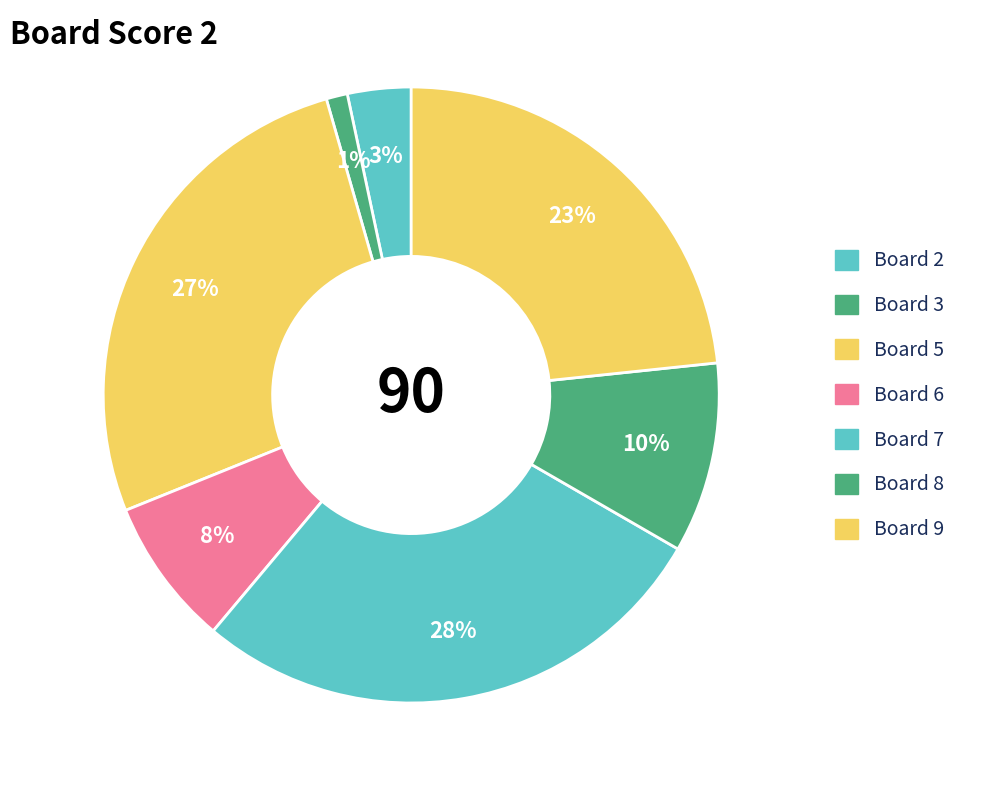

Rank the categories by value from lowest to highest.

Board 3, Board 2, Board 6, Board 8, Board 9, Board 5, Board 7